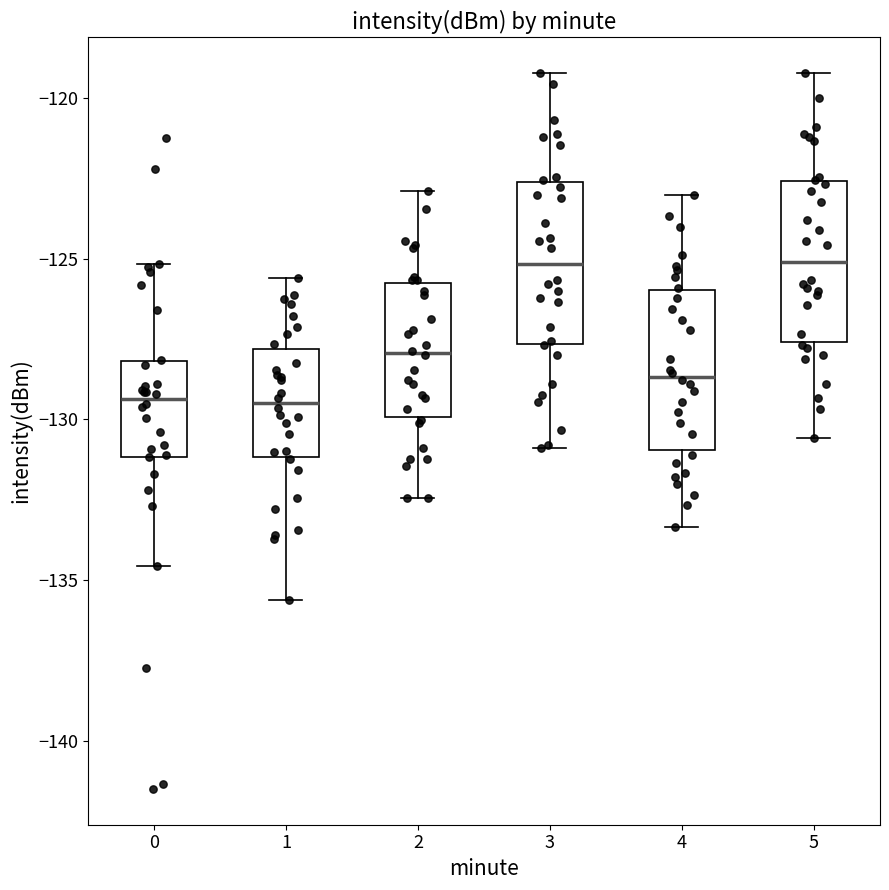

Where is the lower edge of the box at x = 4 on the y-axis? The values are not printed on the chart, so give them approximately, as read against the axis.

-131.0